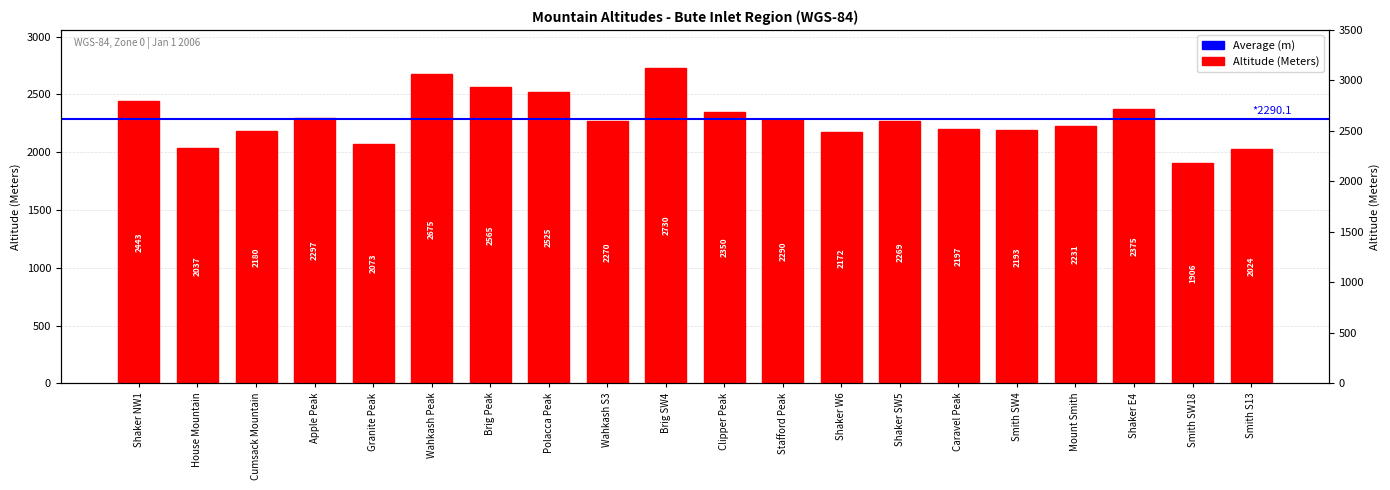

What is the smallest value displayed?

1906